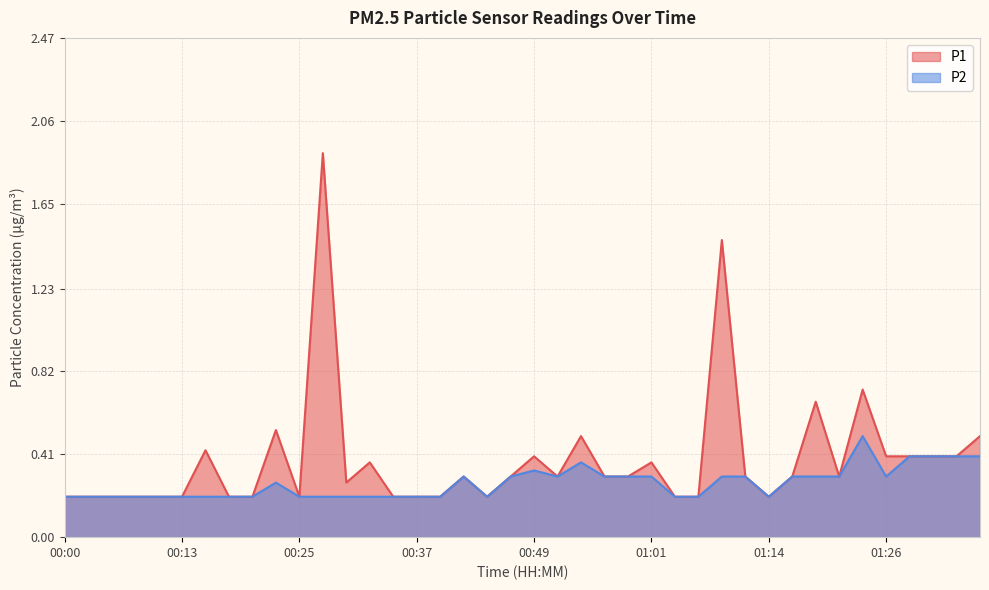

True or false: P2 and P1 cross at least once.

False